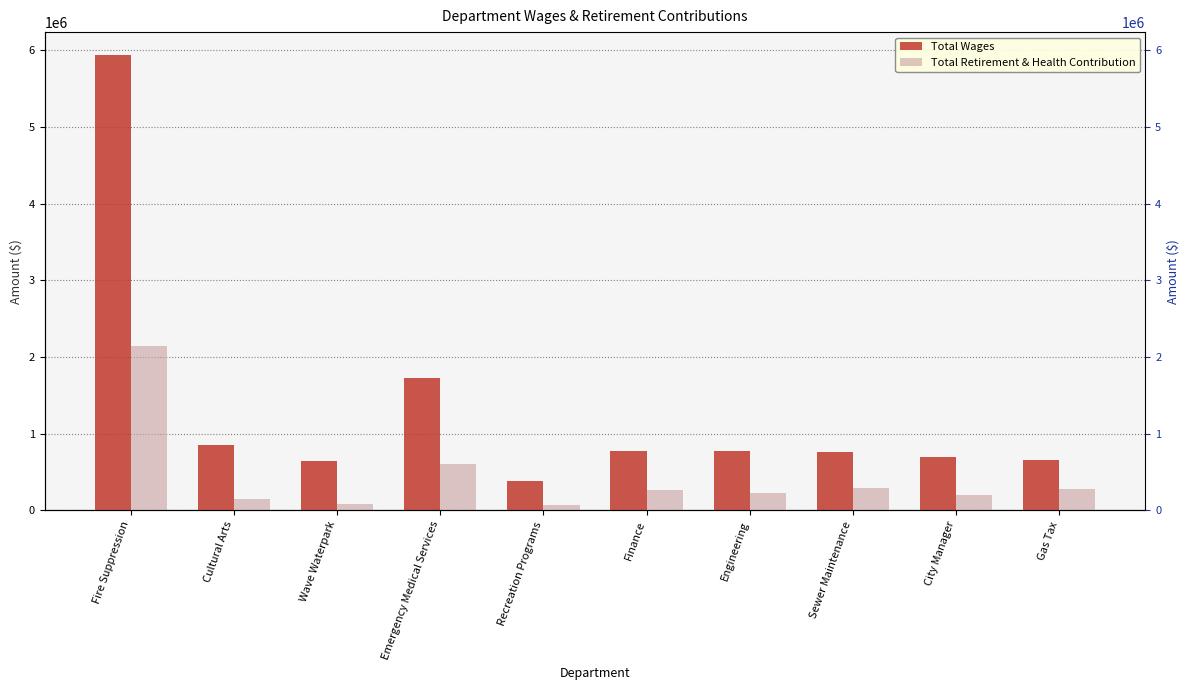

Reading right to left, extract all data points from this chart.

Total Wages: 659382	696257	761770	769644	780020	387788	1723864	645207	858798	5937796
Total Retirement & Health Contribution: 275629	196197	291643	223555	269381	73259	608389	81439	144704	2146173